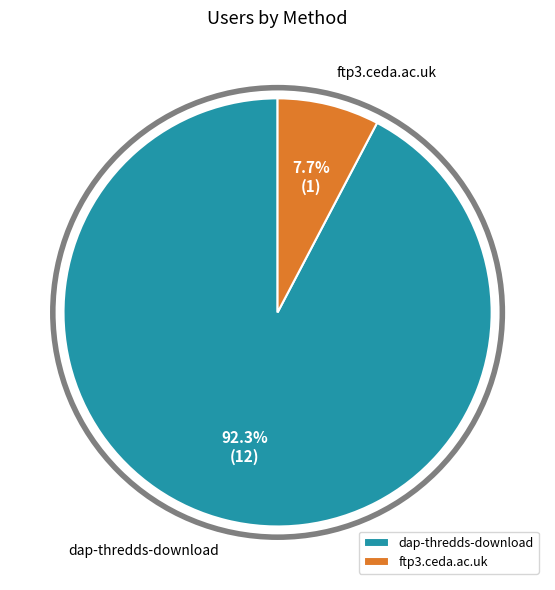

How many slices are in this pie chart?

2